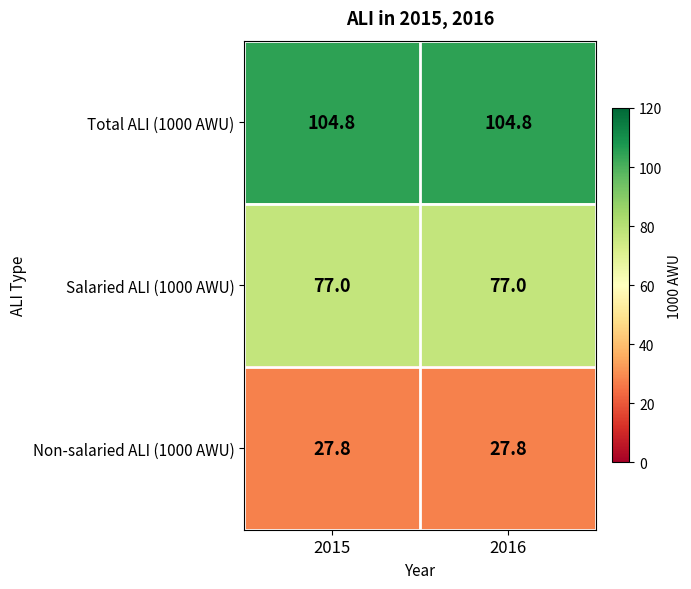

Reading right to left, list all the values displayed in this chart.

Total ALI (1000 AWU): 104.8	104.8
Salaried ALI (1000 AWU): 77.0	77.0
Non-salaried ALI (1000 AWU): 27.8	27.8